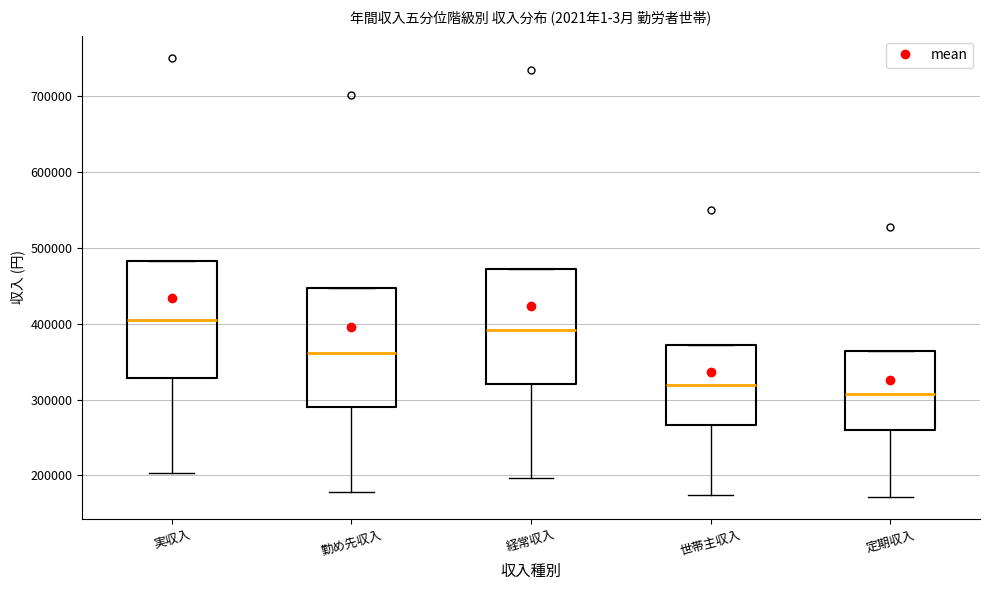

Which box has the highest median line?

実収入